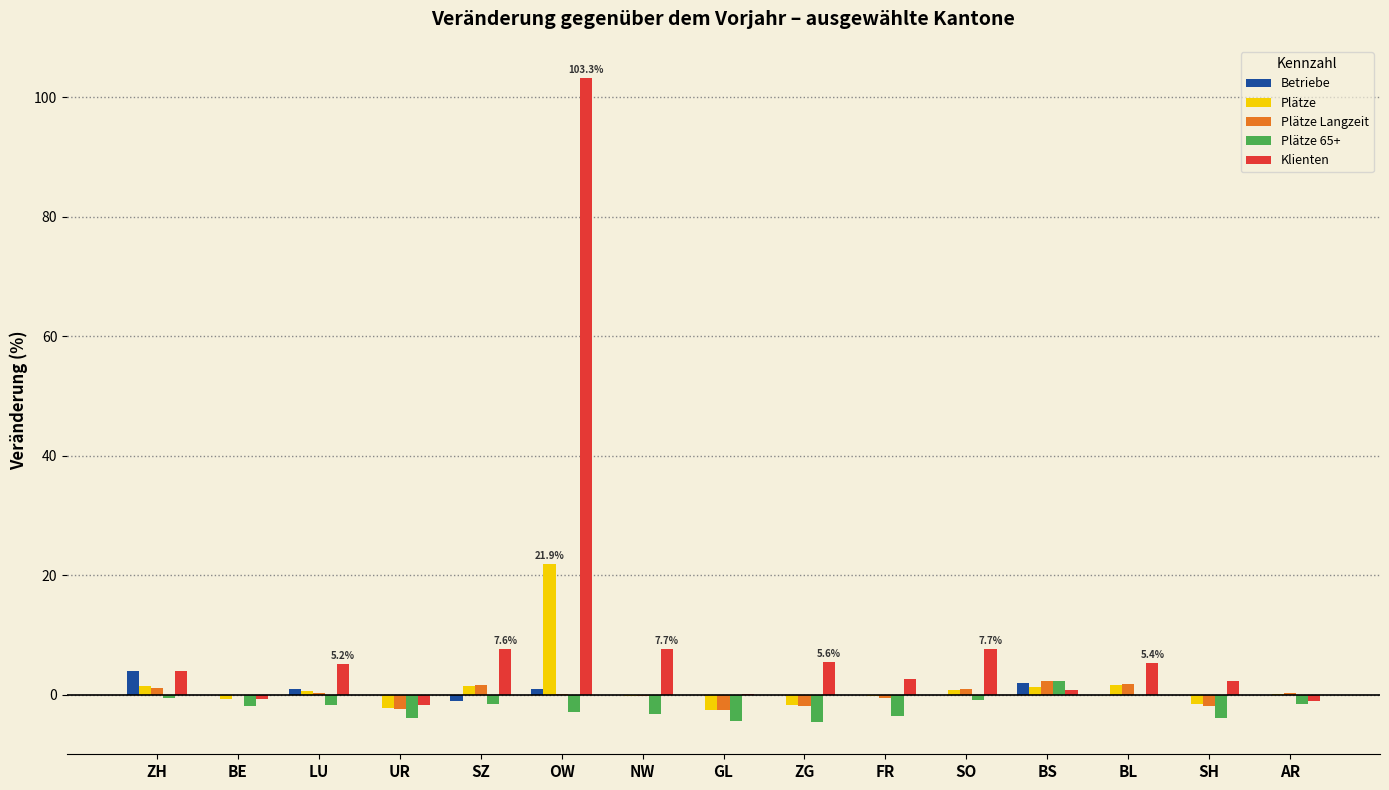

Which series has the largest total across all categories?

Klienten